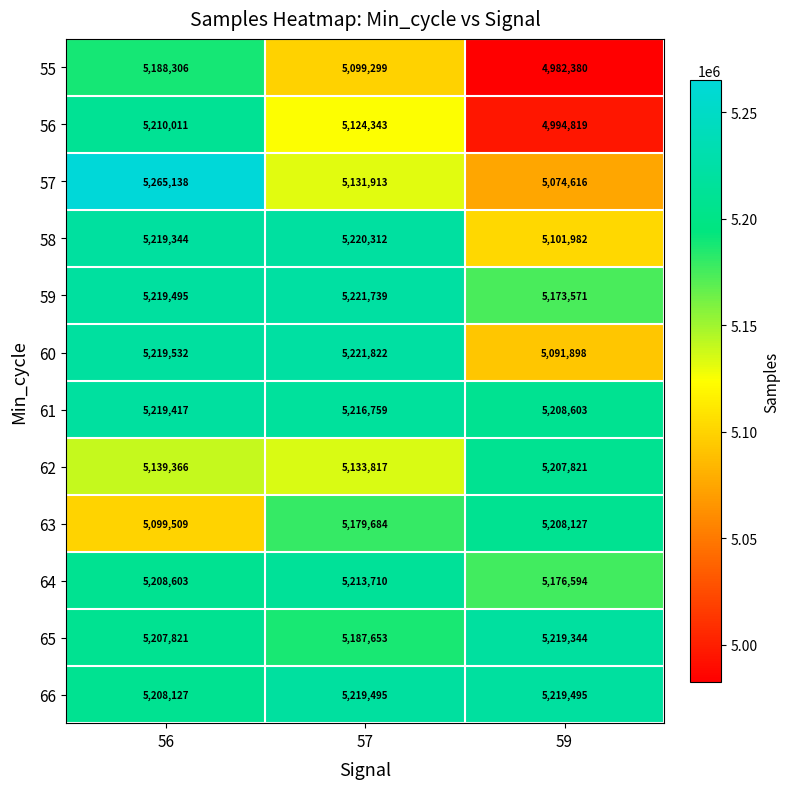

What is the sum of the 63 values at 59 and 56?

10307636